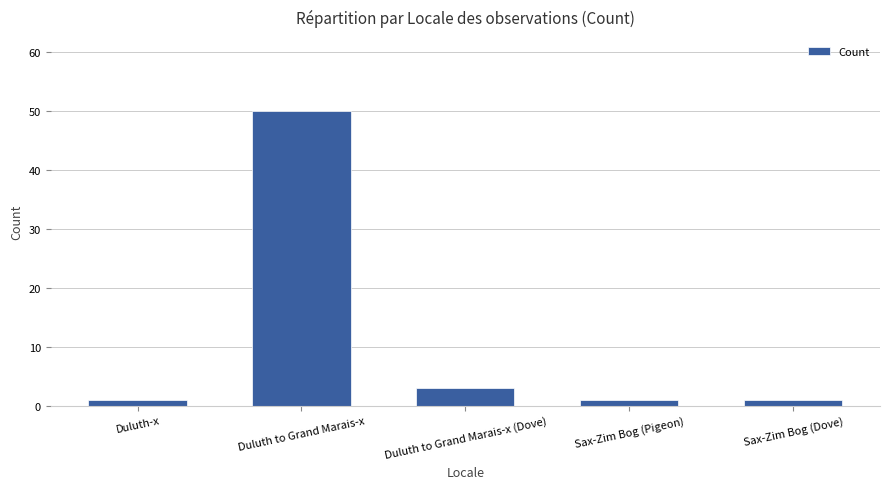

What is the label of the 1st bar from the right?

Sax-Zim Bog (Dove)